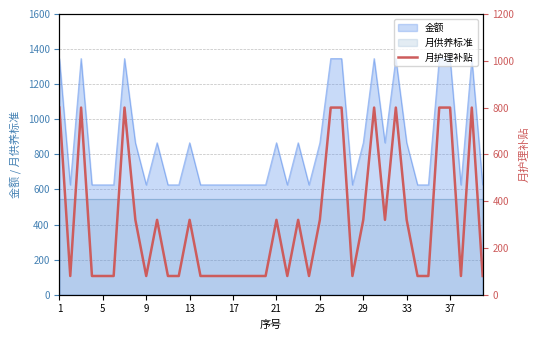

True or false: 月供养标准 and 金额 intersect in this chart.

False